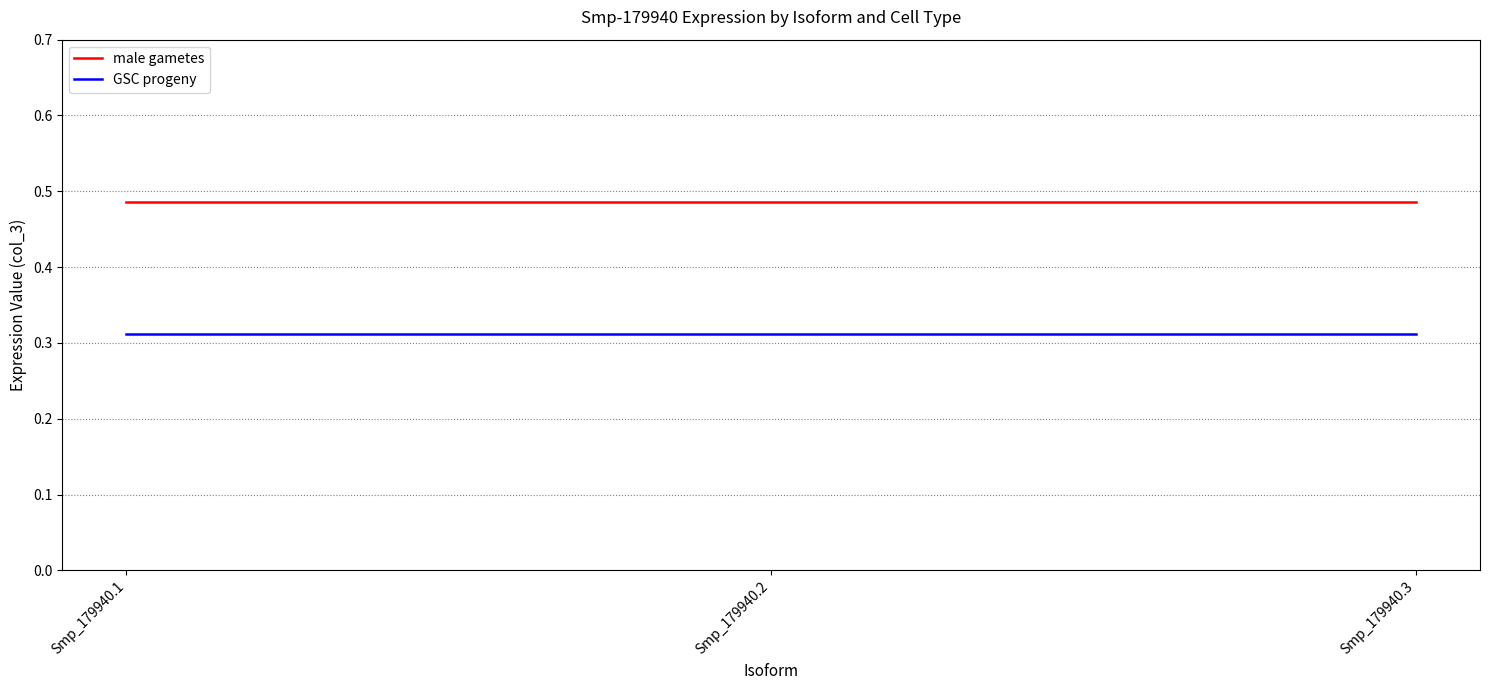

At how many categories does at least one series exceed 0?

3